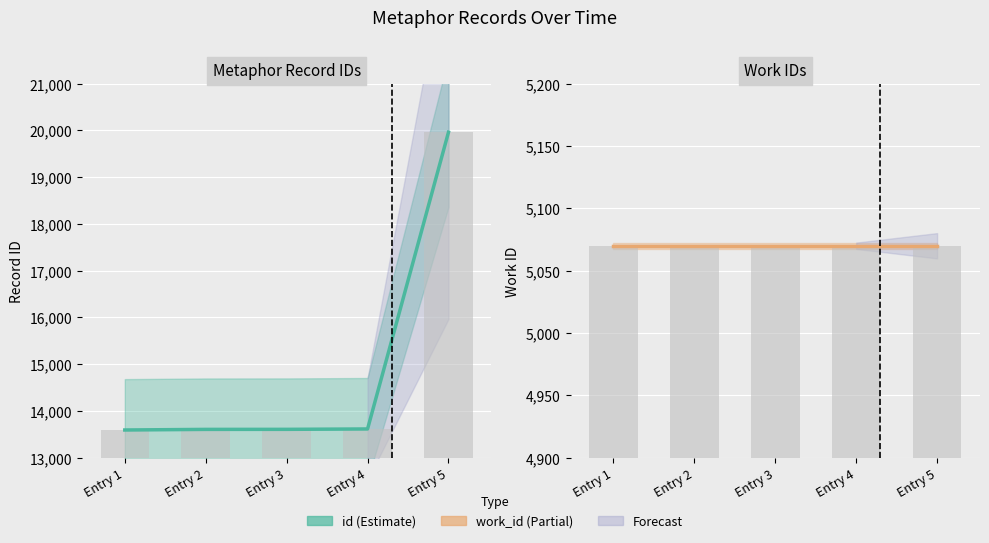

Reading right to left, list all the values displayed in this chart.

id: 19960	13617	13609	13608	13595
work_id: 5070	5070	5070	5070	5070